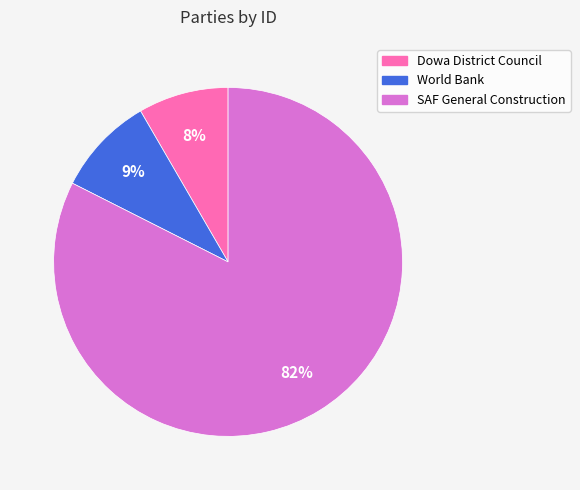

Is SAF General Construction the majority of the pie?

Yes